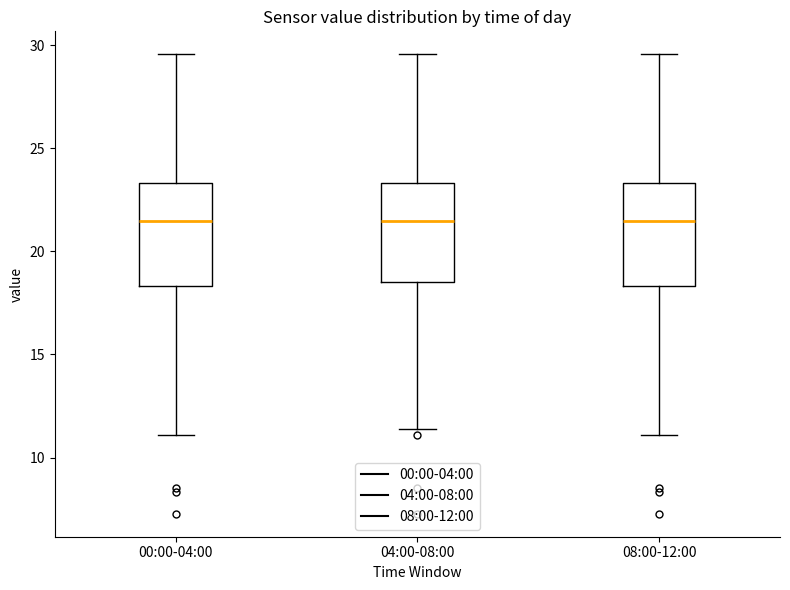

Reading left to right, transcribe this box plot: for each box, give where its median line is, the range the box spans, and where its two whiskers end, as read against the y-axis. The values are not printed on the chart, so give them approximately, as read against the axis.

00:00-04:00: median 21.5, box 18.5 to 23.5, whiskers 11.0 to 29.5
04:00-08:00: median 21.5, box 18.5 to 23.5, whiskers 11.5 to 29.5
08:00-12:00: median 21.5, box 18.5 to 23.5, whiskers 11.0 to 29.5